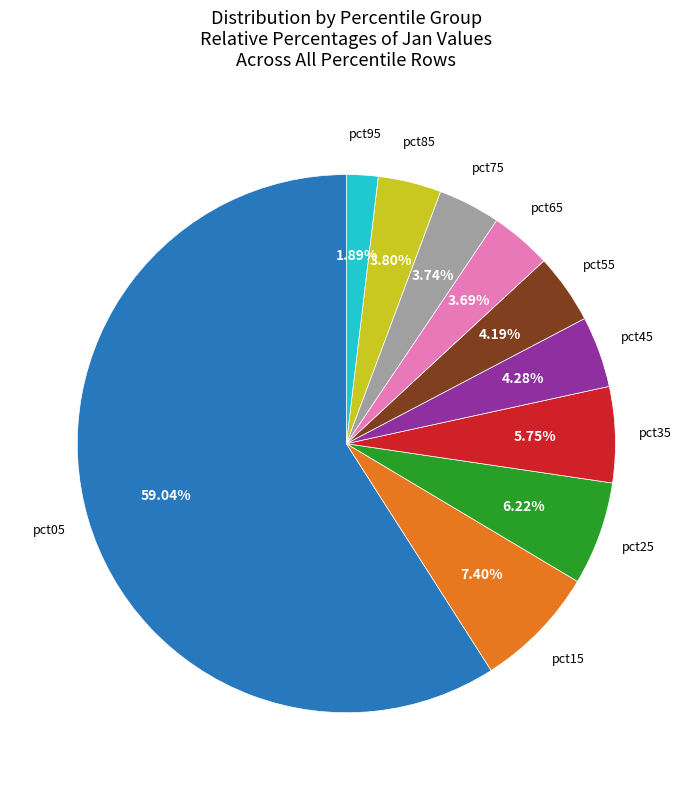

Is there any slice that represents more than half of the pie?

Yes